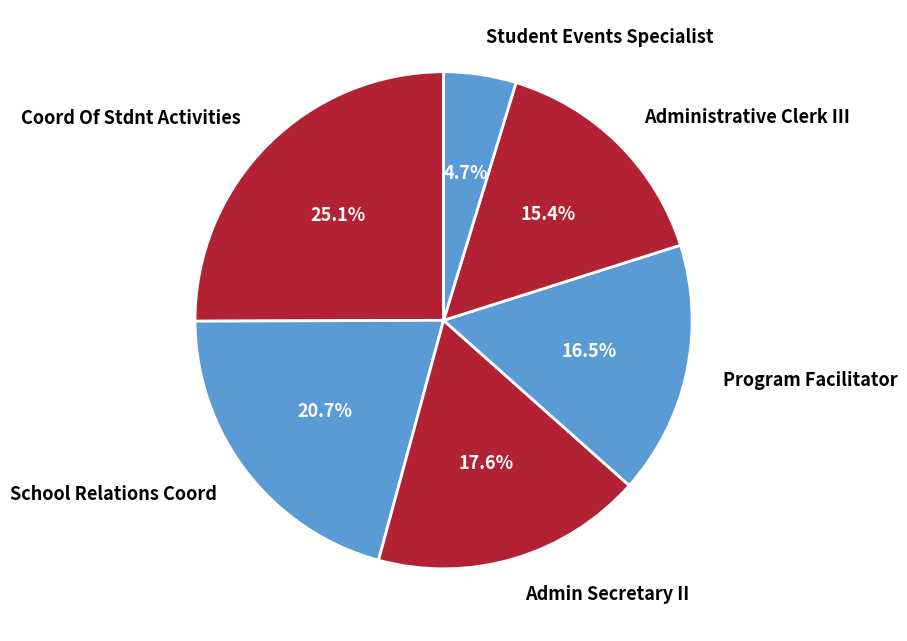

Which category has the biggest portion of the pie?

Coord Of Stdnt Activities